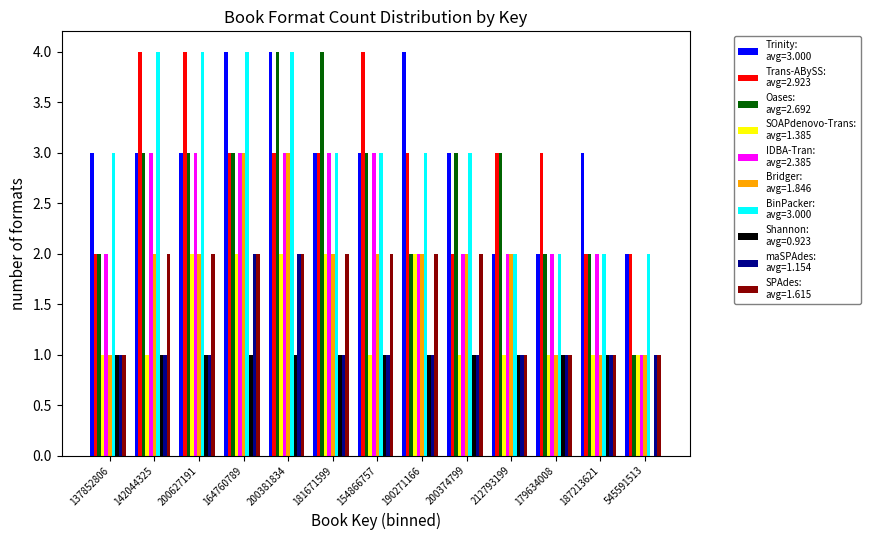

What is the greatest value displayed?

4